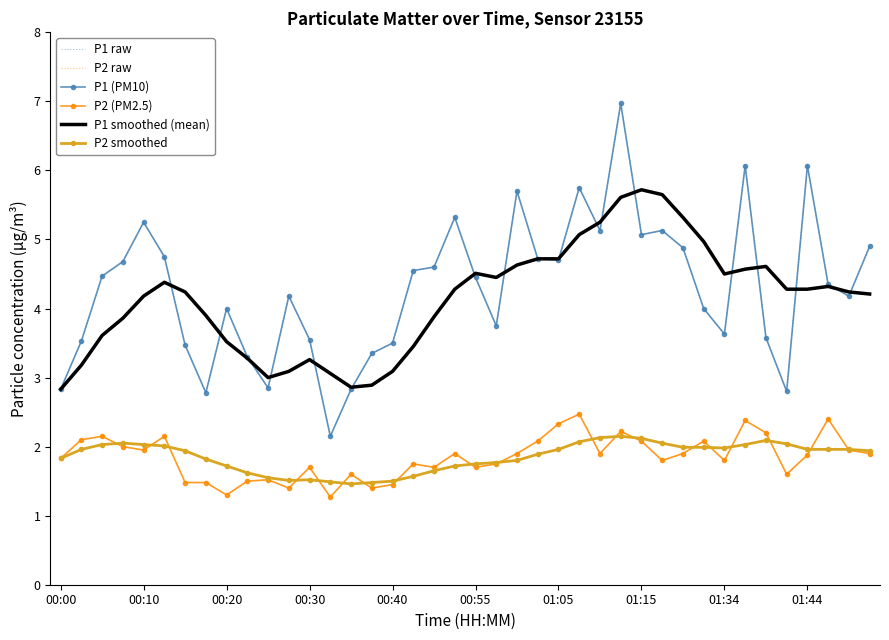

In P2 smoothed, how many points are higher than both neighbors (excluding endpoints)?

4